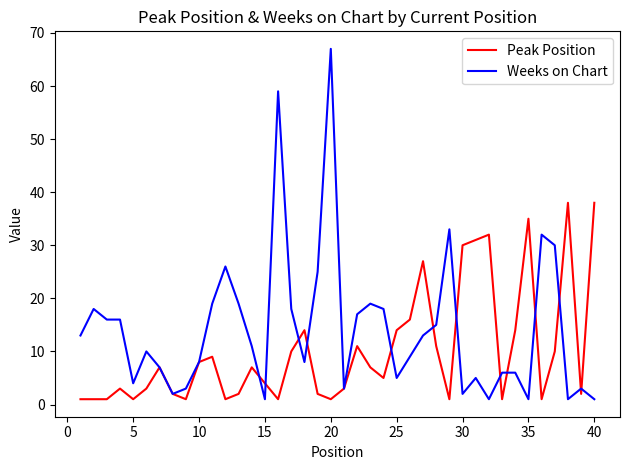

Rank the series by their maximum value, from lowest to highest.

Peak Position, Weeks on Chart